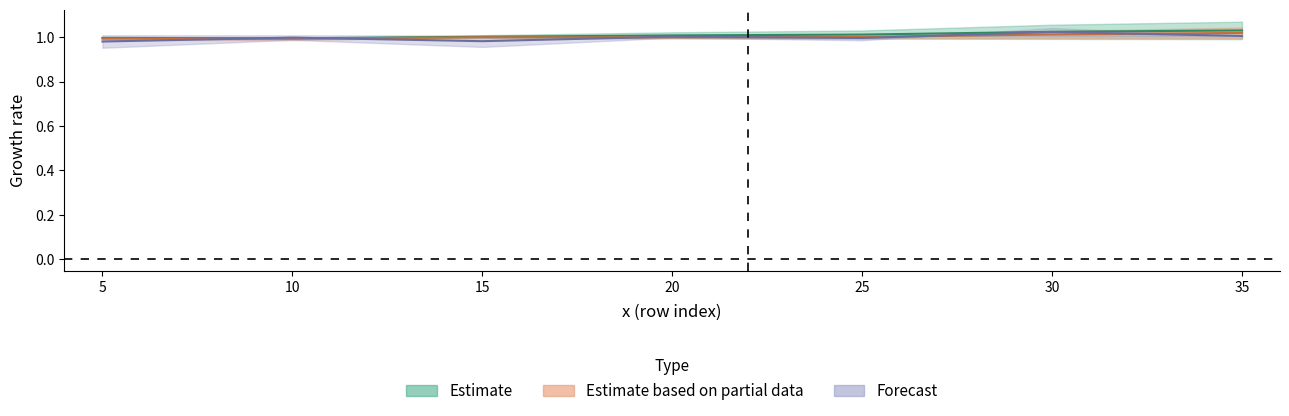

How many lines are shown in the chart?

3